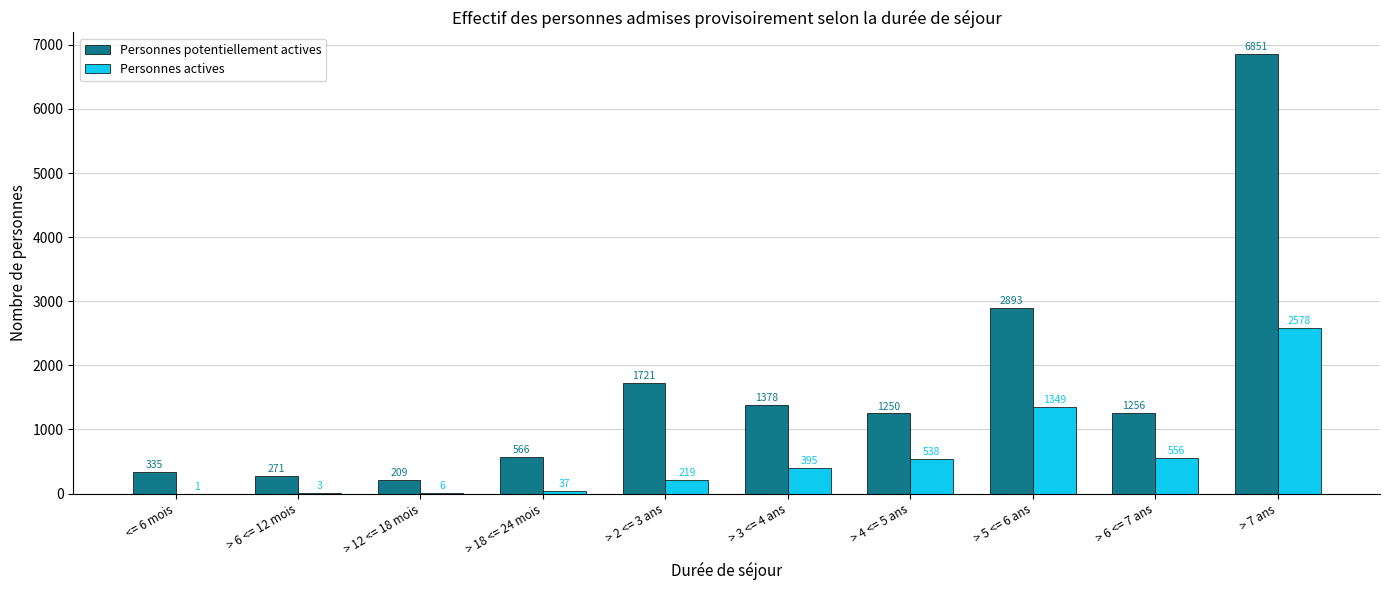

Which series has the largest total across all categories?

Personnes potentiellement actives